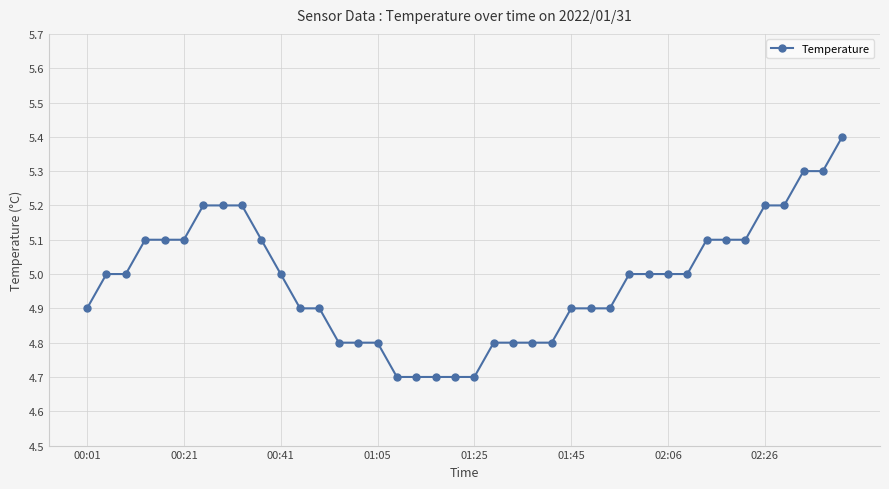

What is the minimum value shown in the chart?

4.7